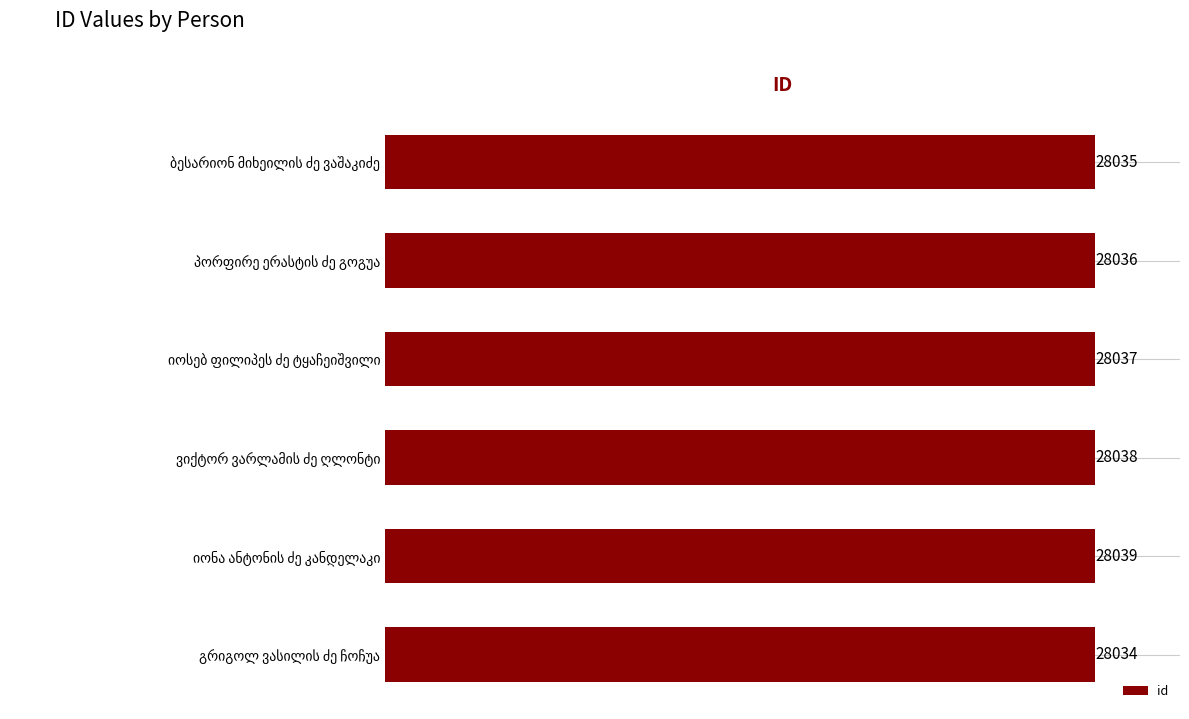

What is the difference between the maximum and minimum values?

5